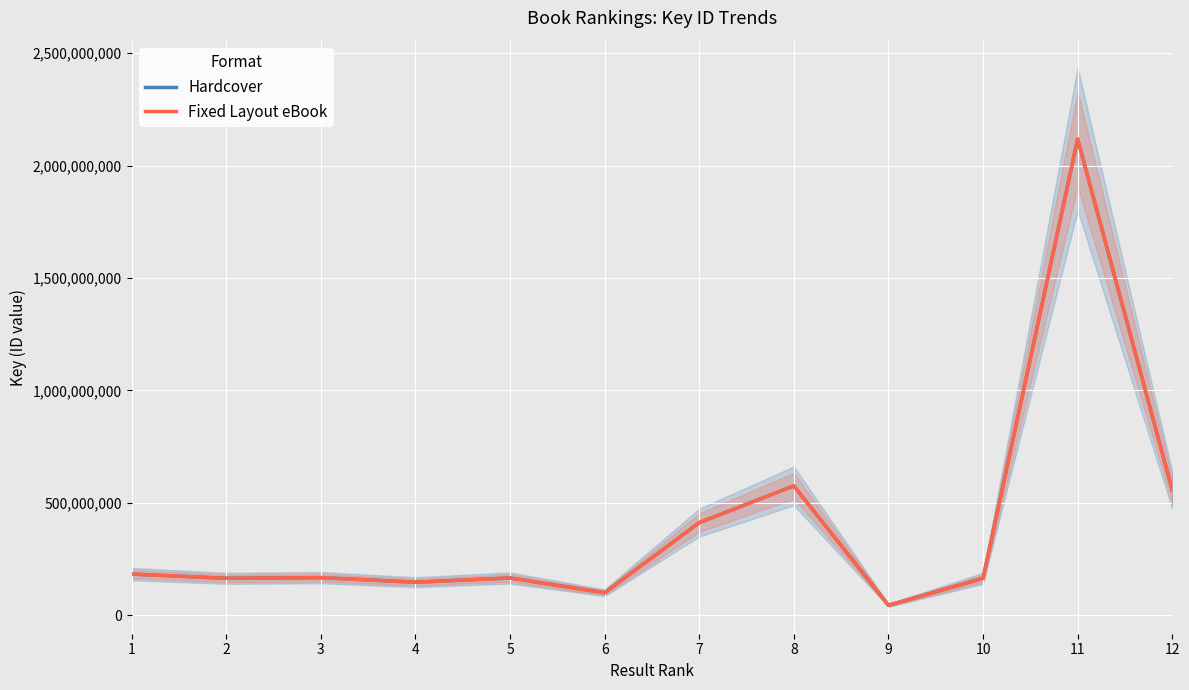

True or false: Fixed Layout eBook and Hardcover intersect in this chart.

False